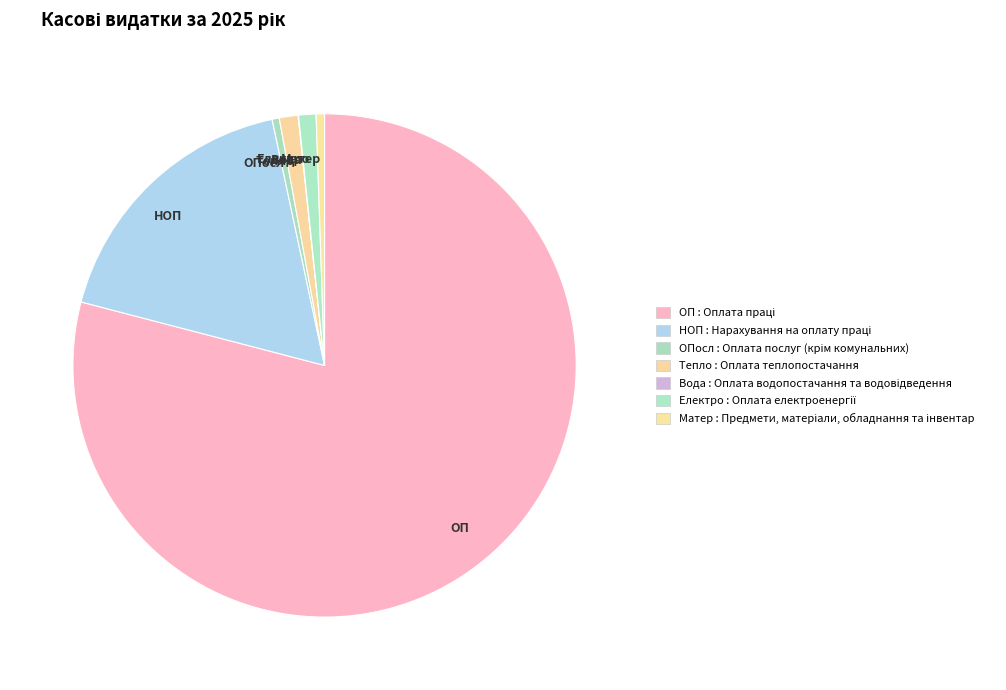

Which has a higher value, ОП or Матер?

ОП